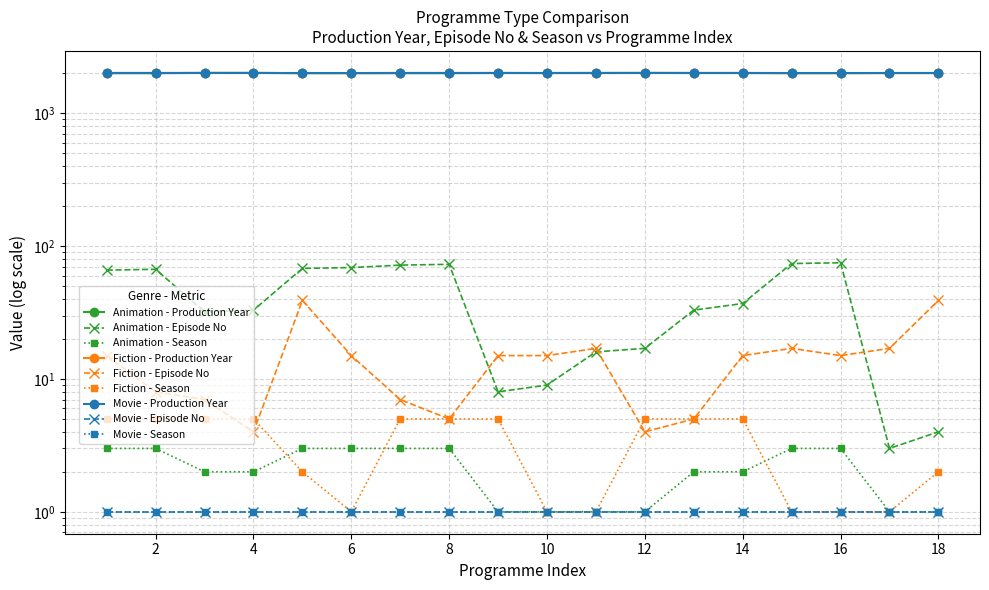

At which label is Fiction closest to 2013?

5